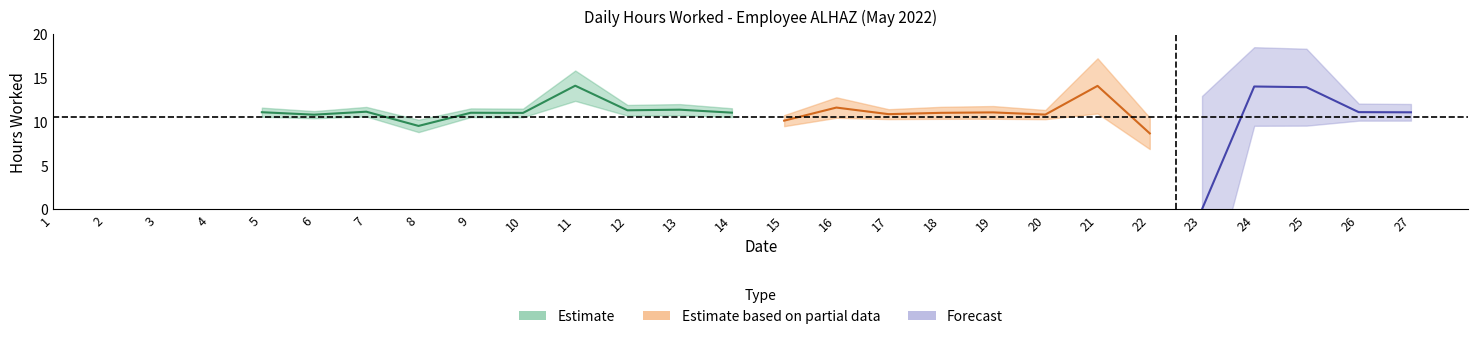

True or false: the data shows 13.9 at 25.

True